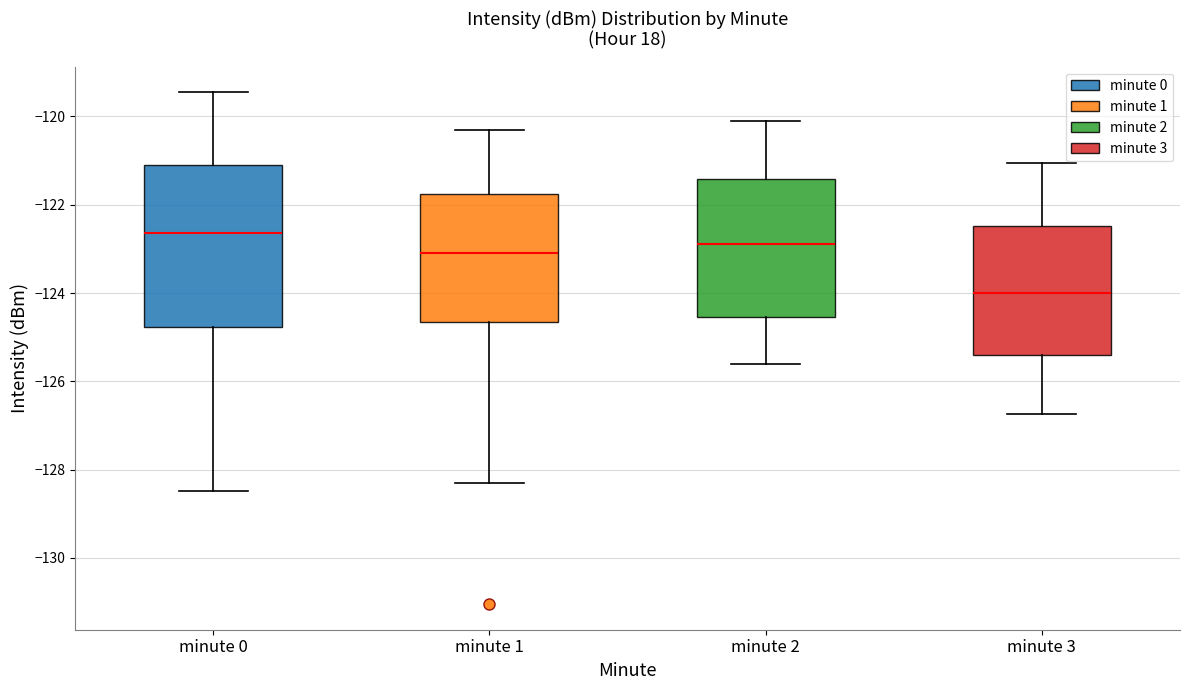

Where is the lower edge of the box for minute 1 on the y-axis? The values are not printed on the chart, so give them approximately, as read against the axis.

-124.6